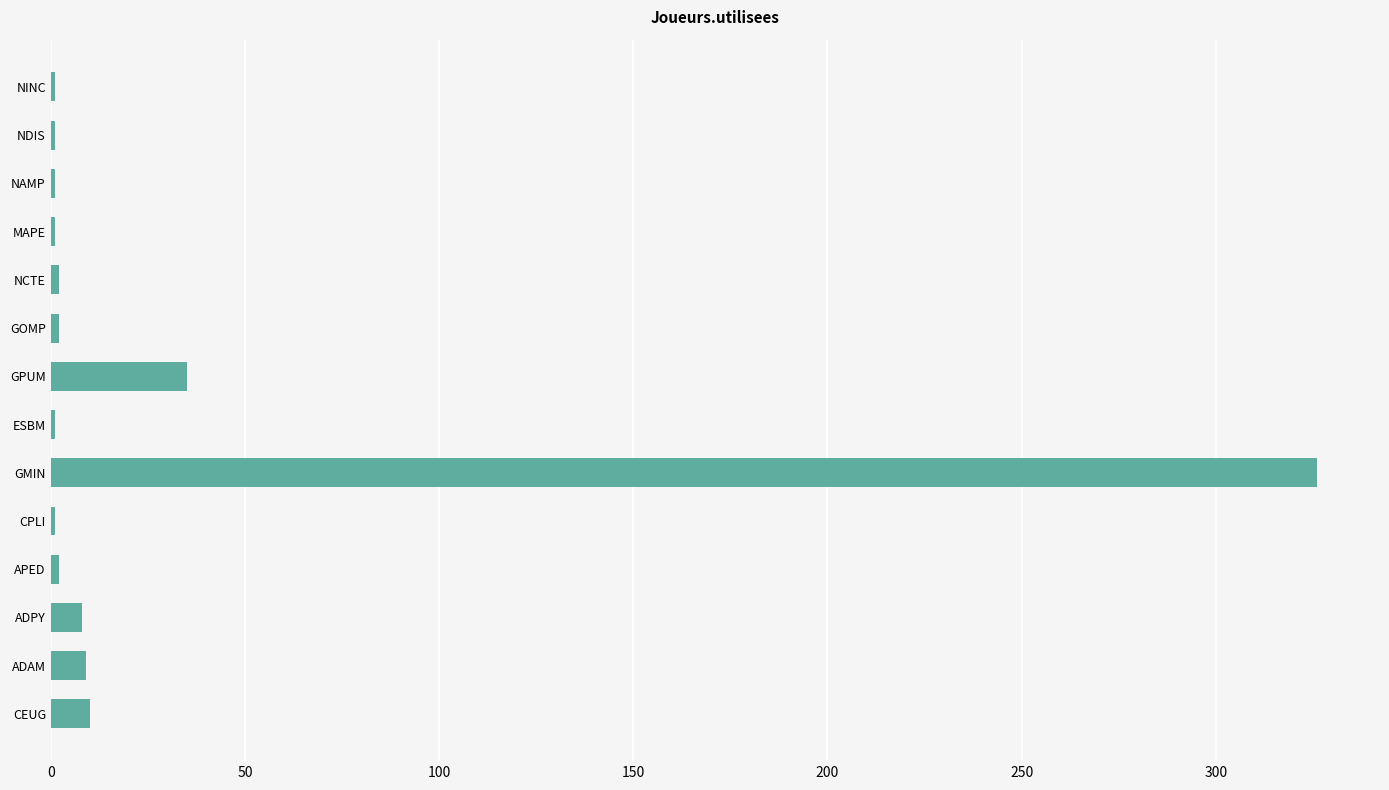

Between CPLI and GMIN, which is larger?

GMIN